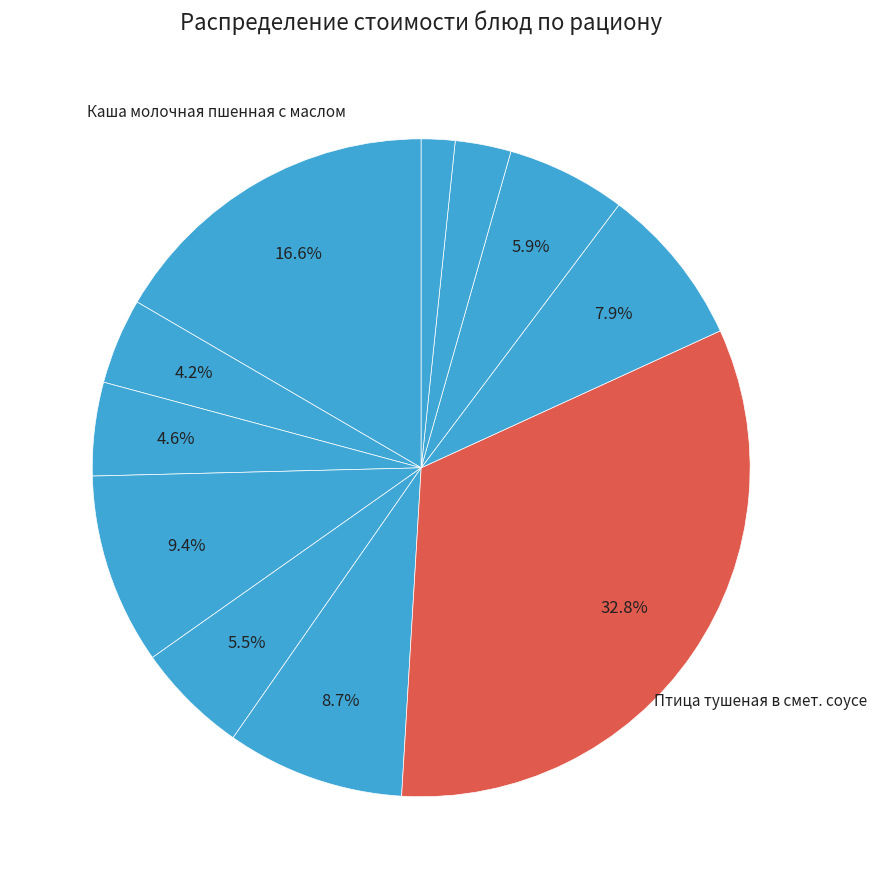

Does any single category account for the majority?

No